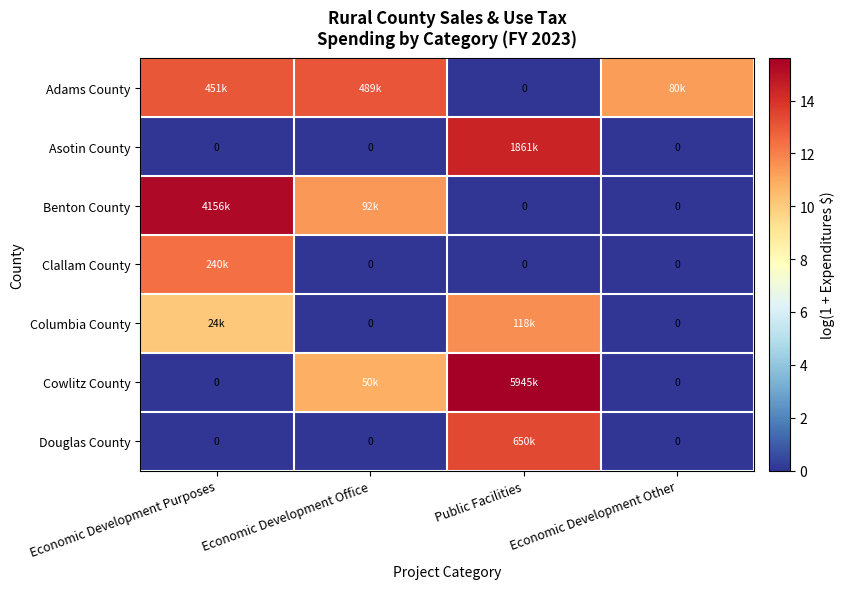

Rank the series at Economic Development Purposes from lowest to highest value.

Asotin County, Cowlitz County, Douglas County, Columbia County, Clallam County, Adams County, Benton County